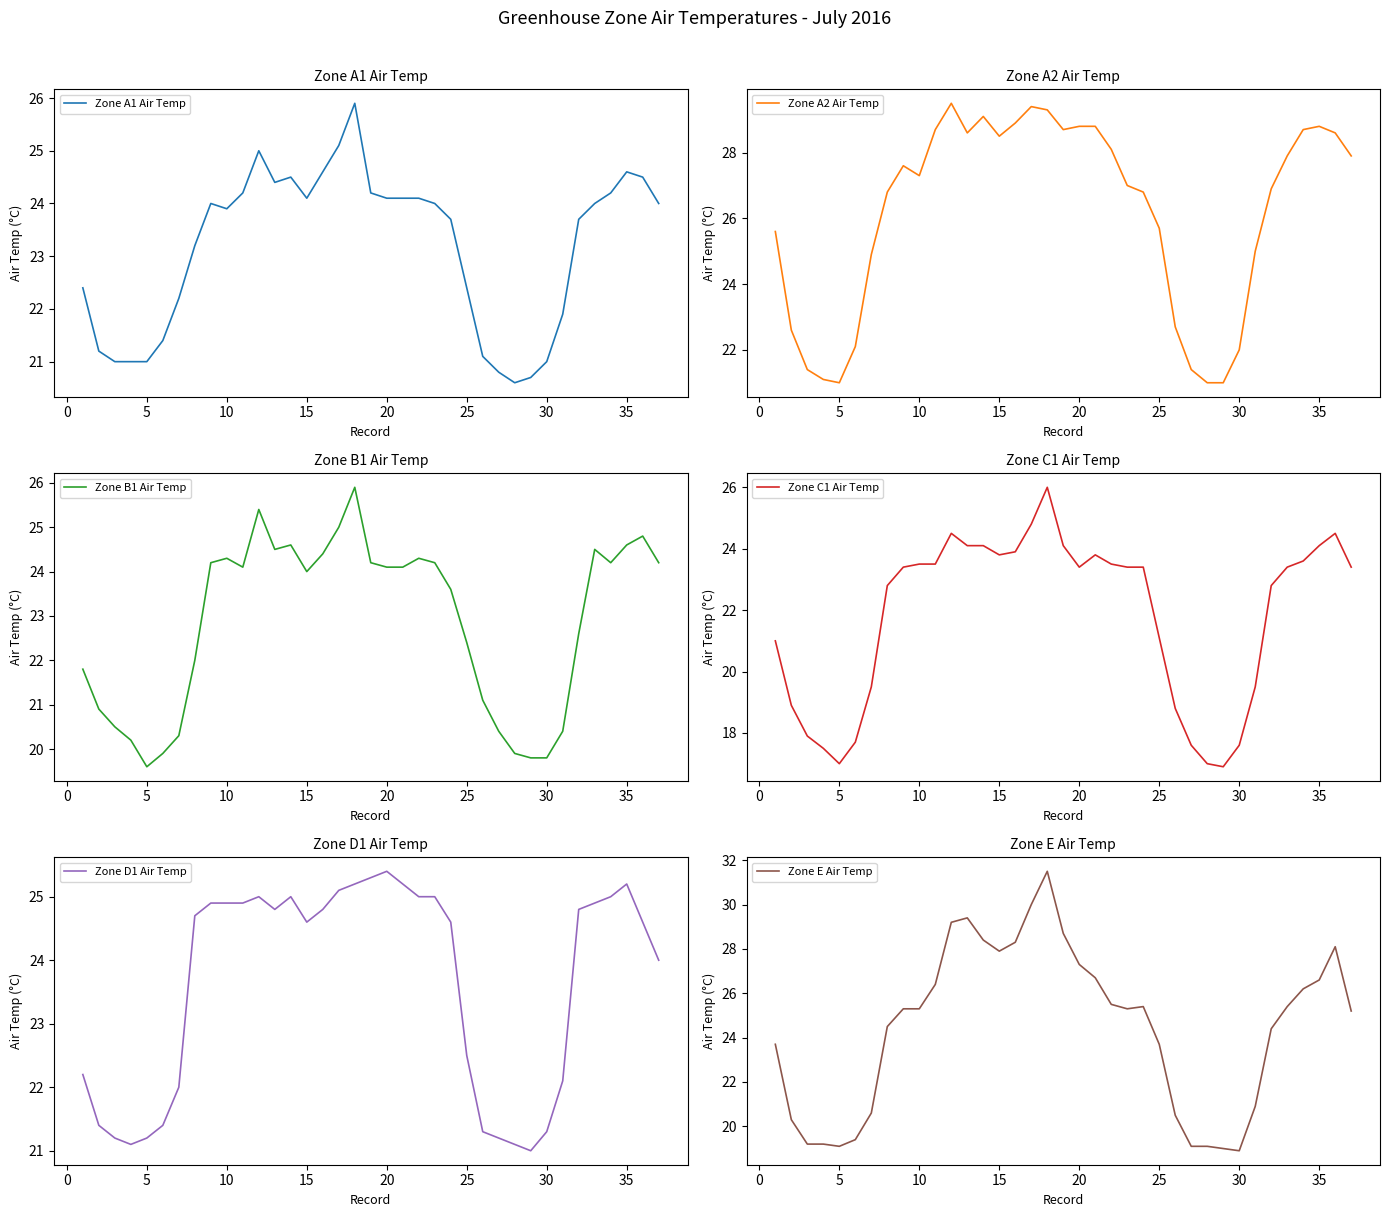

Where is Zone D1 Air Temp nearest to the value 23?

25